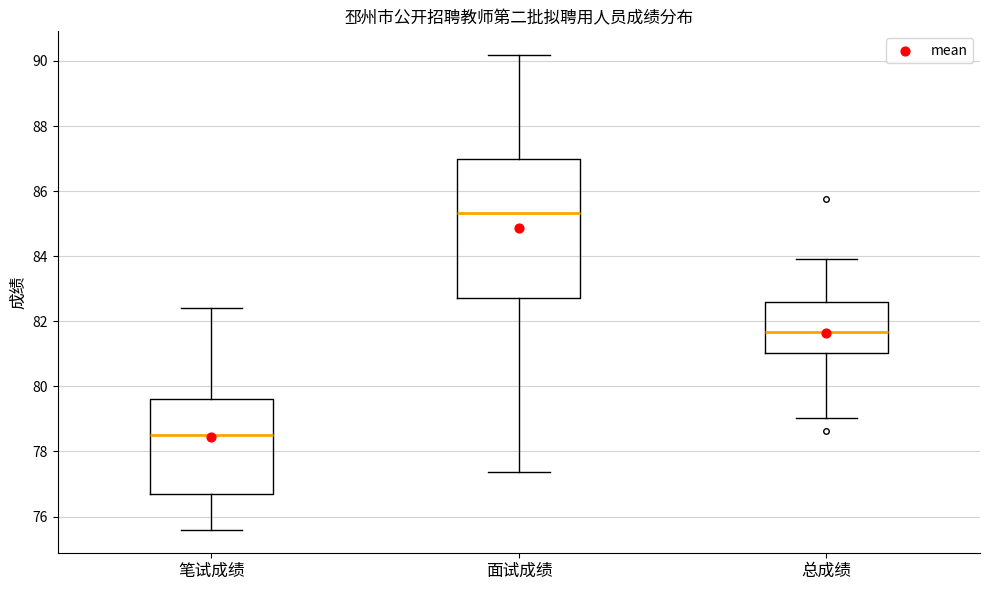

Reading left to right, read every box against the y-axis: the position of its median line, the range the box covers, and the ends of its whiskers. The values are not printed on the chart, so give them approximately, as read against the axis.

笔试成绩: median 78.6, box 76.6 to 79.6, whiskers 75.6 to 82.4
面试成绩: median 85.4, box 82.8 to 87.0, whiskers 77.4 to 90.2
总成绩: median 81.6, box 81.0 to 82.6, whiskers 79.0 to 84.0